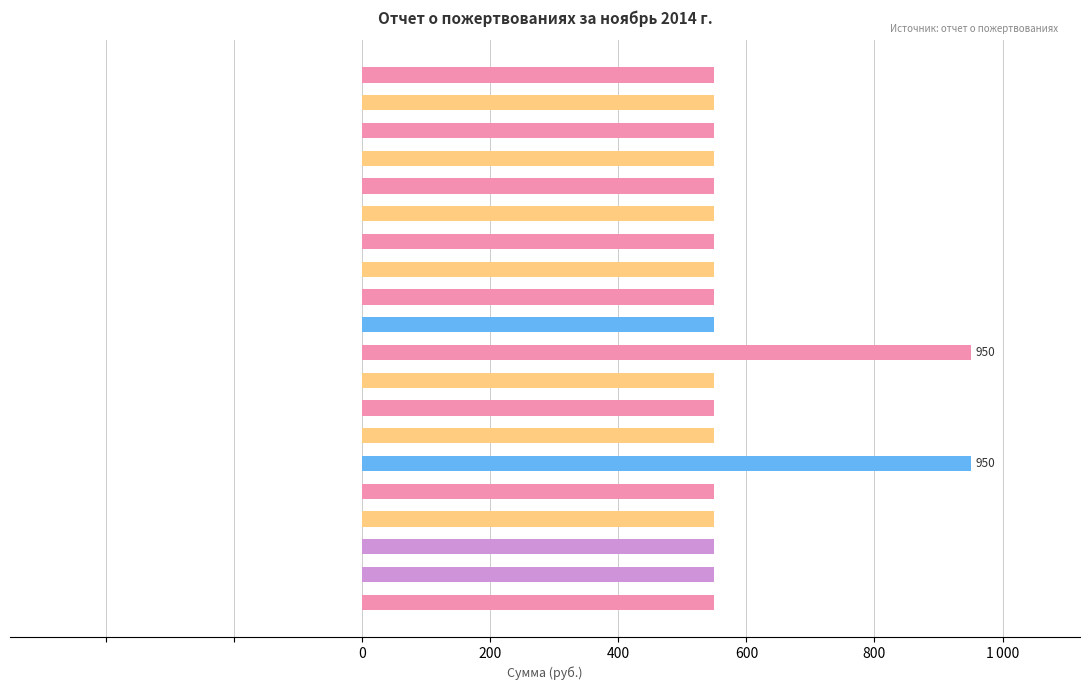

What is the greatest value displayed?

950